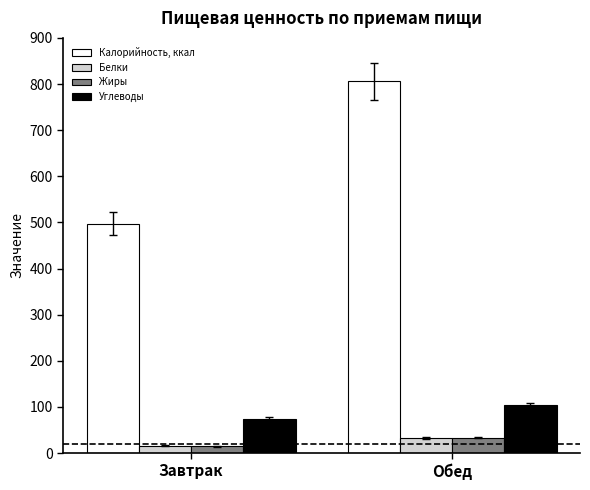

Between Завтрак and Обед, which series saw the biggest shift?

Калорийность, ккал